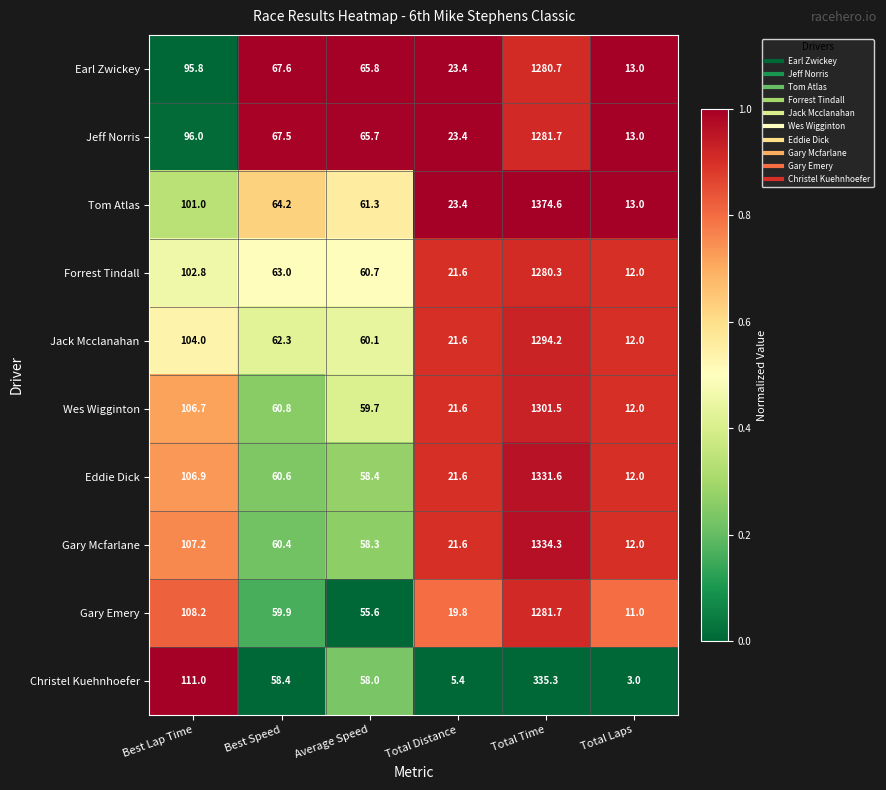

Which series has the largest range (max minus min)?

Tom Atlas